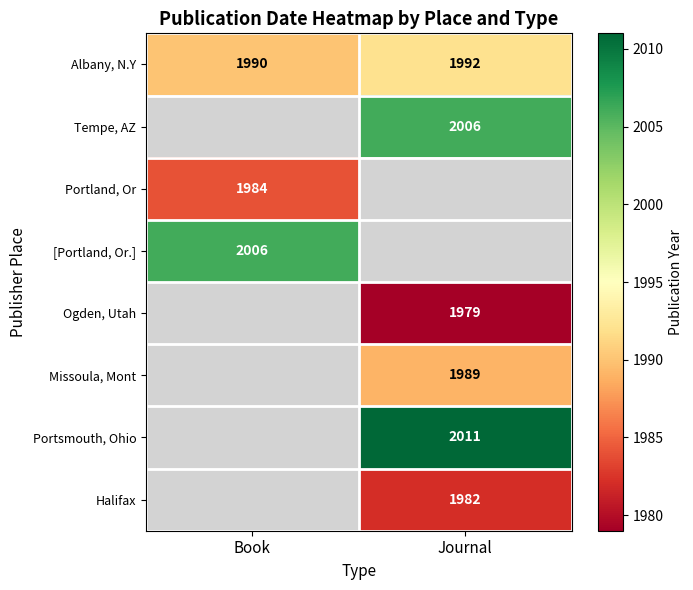

True or false: [Portland, Or.] has a value of 482 at Book.

False